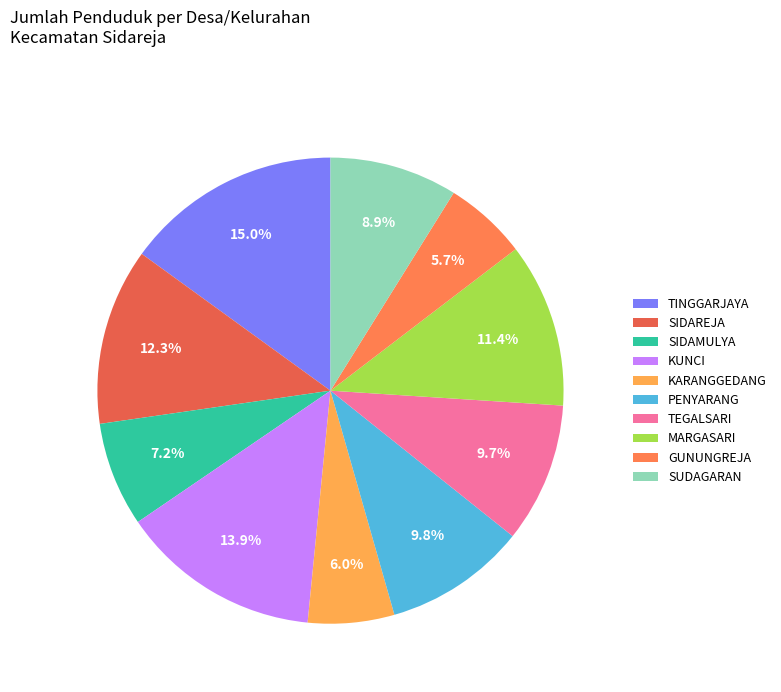

To the nearest percent, what is the difference between the largest and smallest slice percentages?

9%